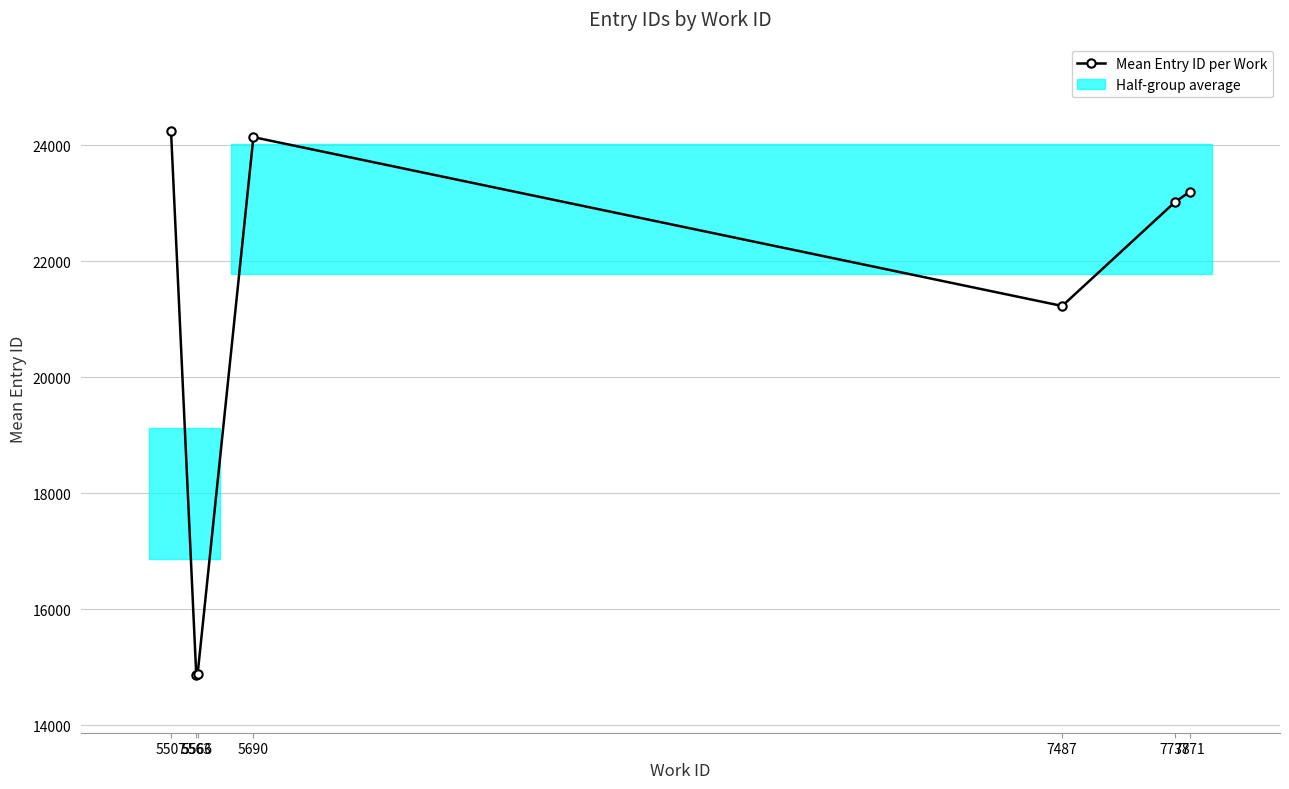

At which category does the data reach its first local valley?

5563